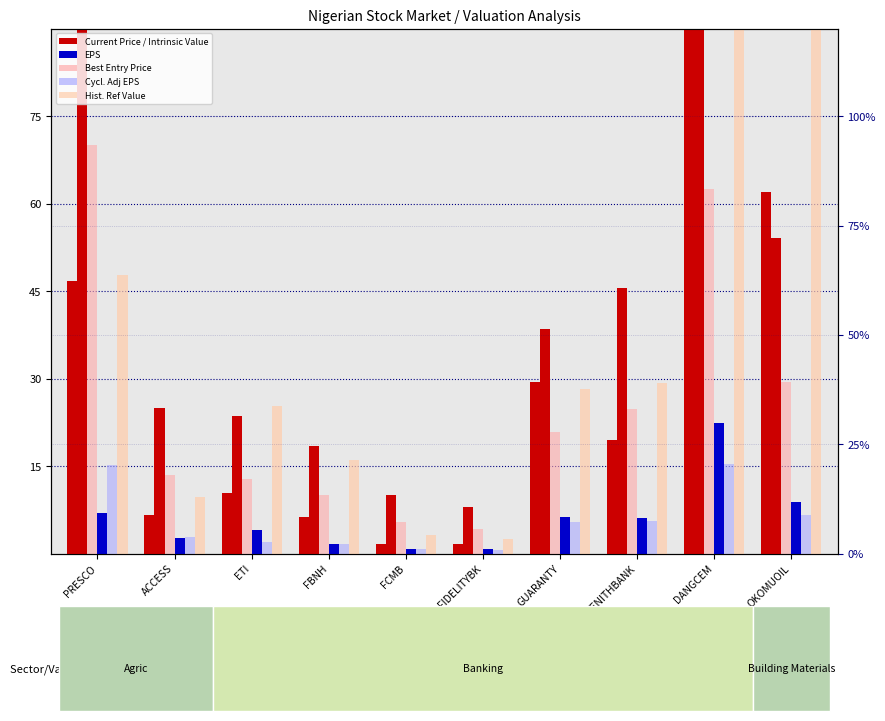

Which category has the lowest value in the Current Price series?

FCMB